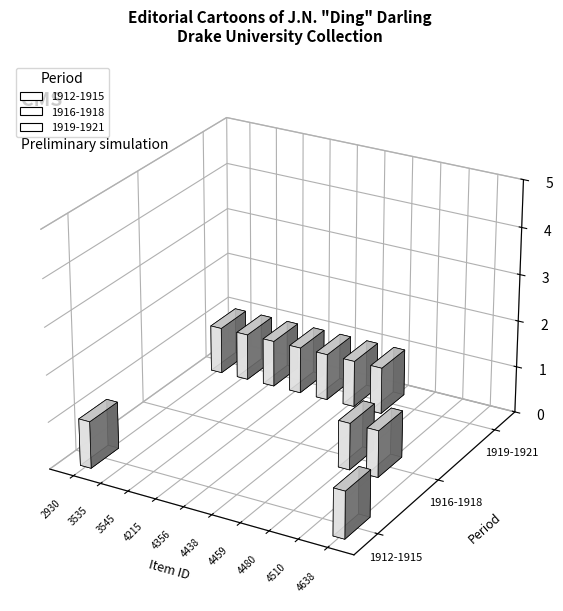

Which category has the lowest value in the 1919-1921 series?

4480